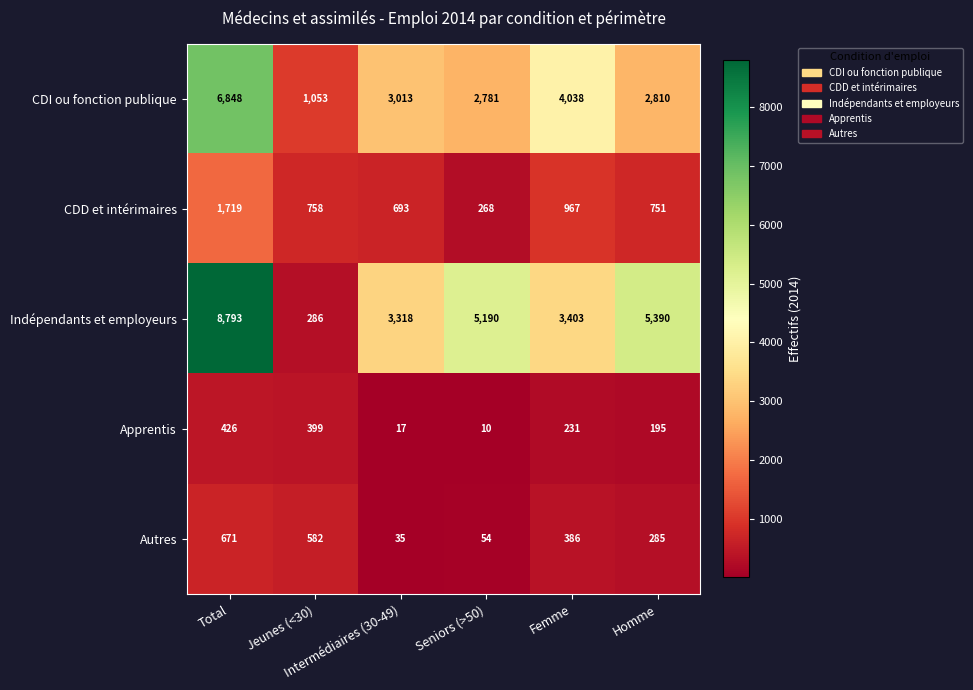

Which series has the largest total across all categories?

Indépendants et employeurs